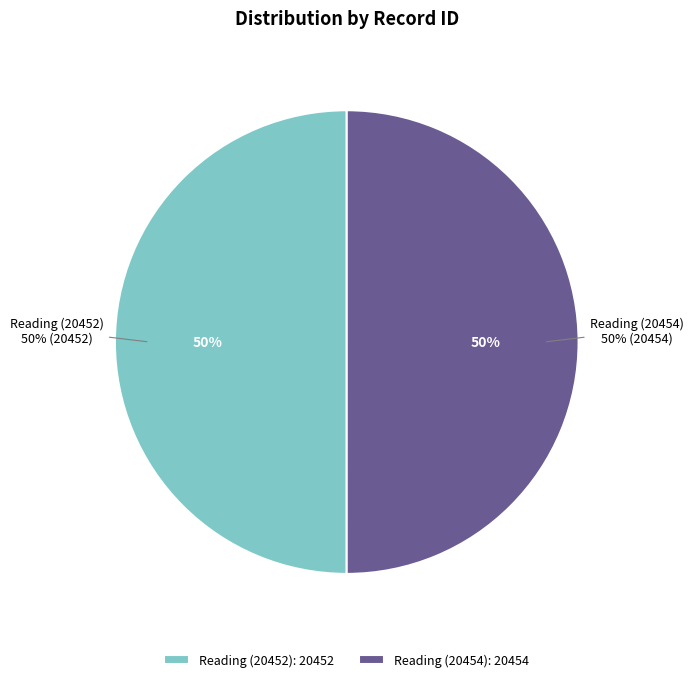

To the nearest percent, what is the combined percentage of Reading (20452) and Reading (20454)?

100%